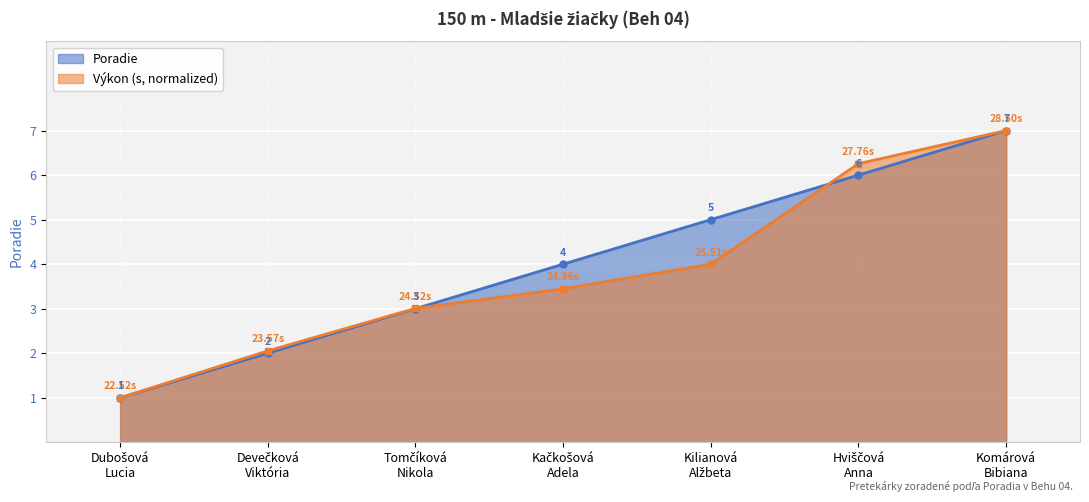

Where is Výkon nearest to the value 4?

Kilianová
Alžbeta